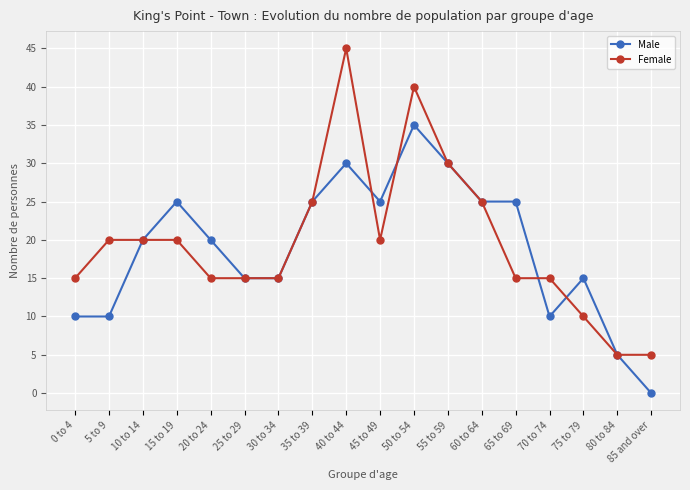

Reading right to left, list all the values displayed in this chart.

Male: 85 and over=0	80 to 84=5	75 to 79=15	70 to 74=10	65 to 69=25	60 to 64=25	55 to 59=30	50 to 54=35	45 to 49=25	40 to 44=30	35 to 39=25	30 to 34=15	25 to 29=15	20 to 24=20	15 to 19=25	10 to 14=20	5 to 9=10	0 to 4=10
Female: 85 and over=5	80 to 84=5	75 to 79=10	70 to 74=15	65 to 69=15	60 to 64=25	55 to 59=30	50 to 54=40	45 to 49=20	40 to 44=45	35 to 39=25	30 to 34=15	25 to 29=15	20 to 24=15	15 to 19=20	10 to 14=20	5 to 9=20	0 to 4=15